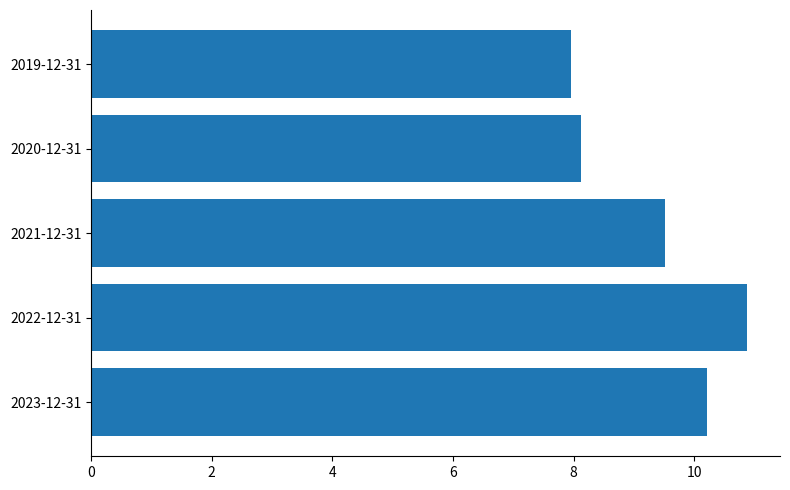

What is the change in value from 2023-12-31 to 2019-12-31?

-2.3